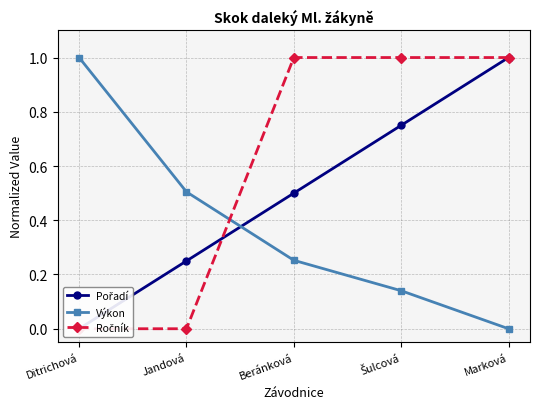

Does the chart have visible grid lines?

Yes